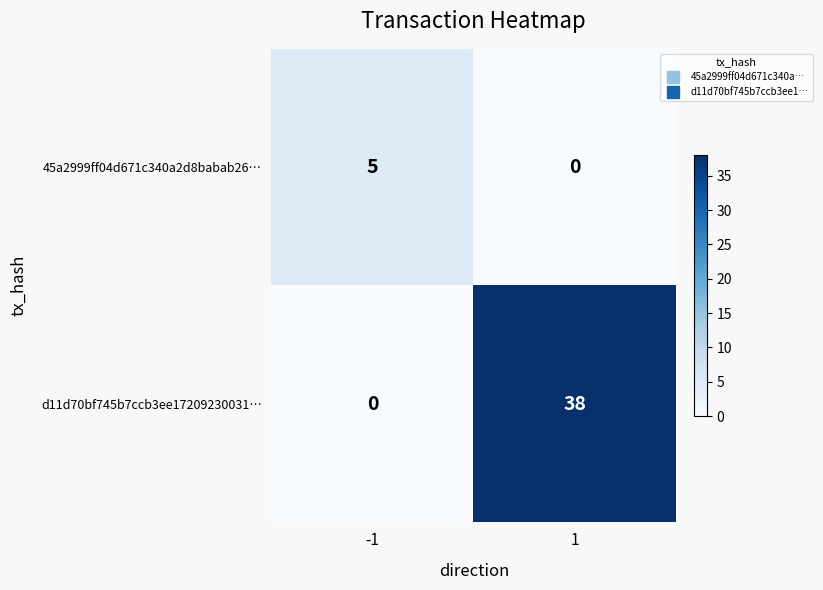

The value of 45a2999ff04d671c340a2d8babab26… at 1 is 3. True or false?

False